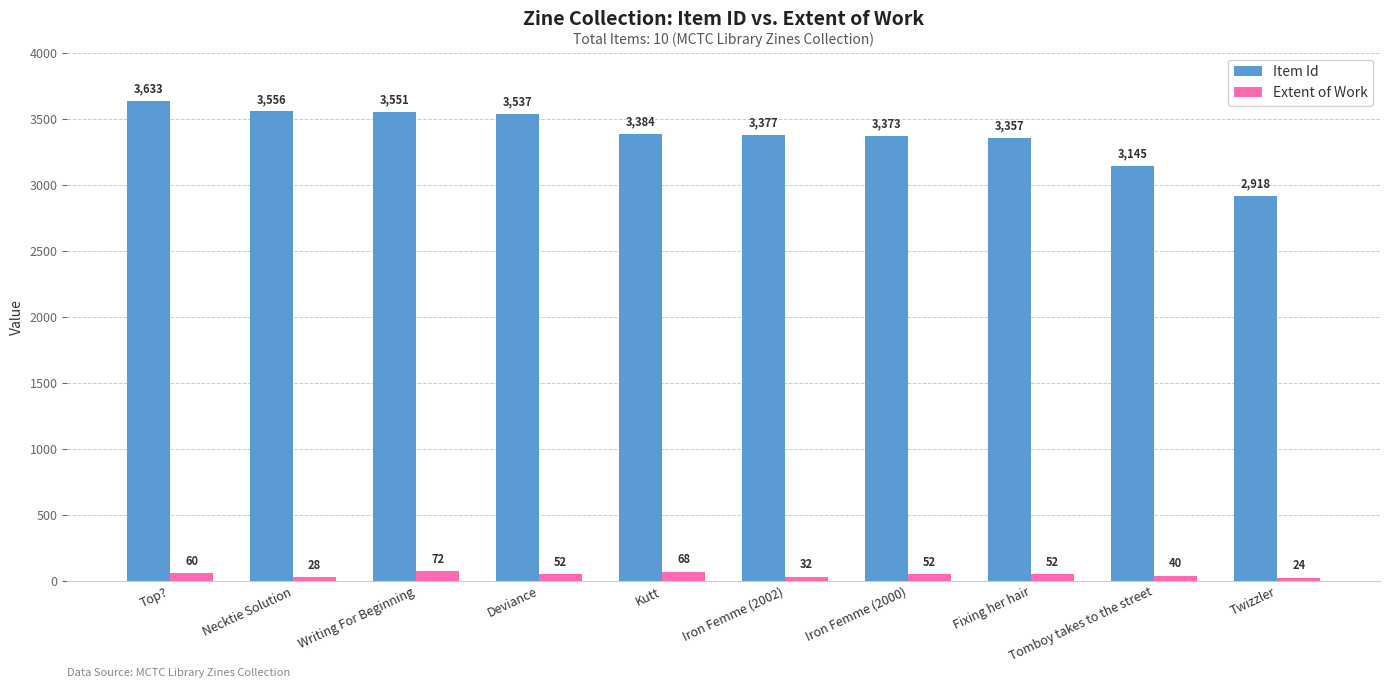

List the series in order of their peak value, highest first.

Item Id, Extent of Work